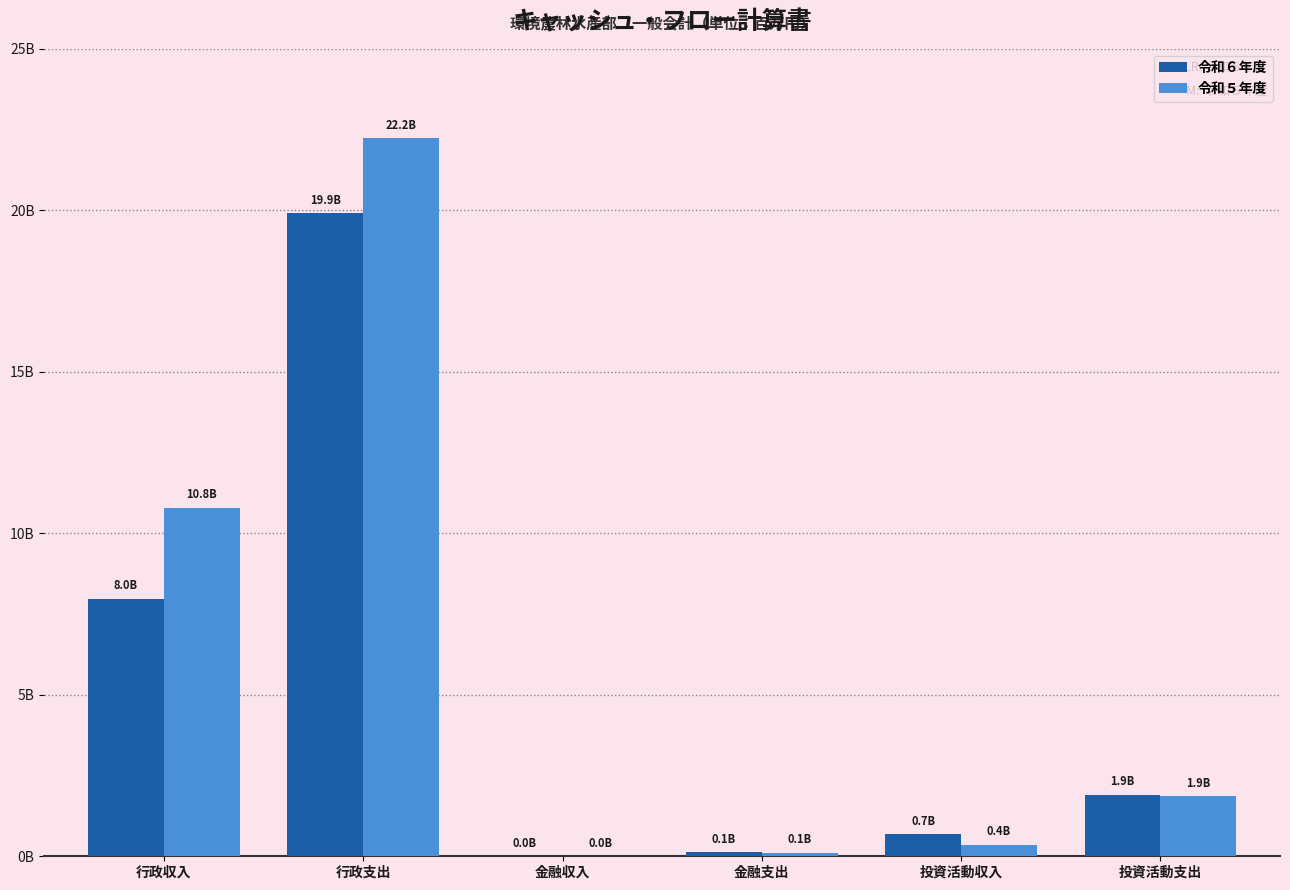

Is it true that 令和６年度 equals 11796311790 at 行政収入?

False